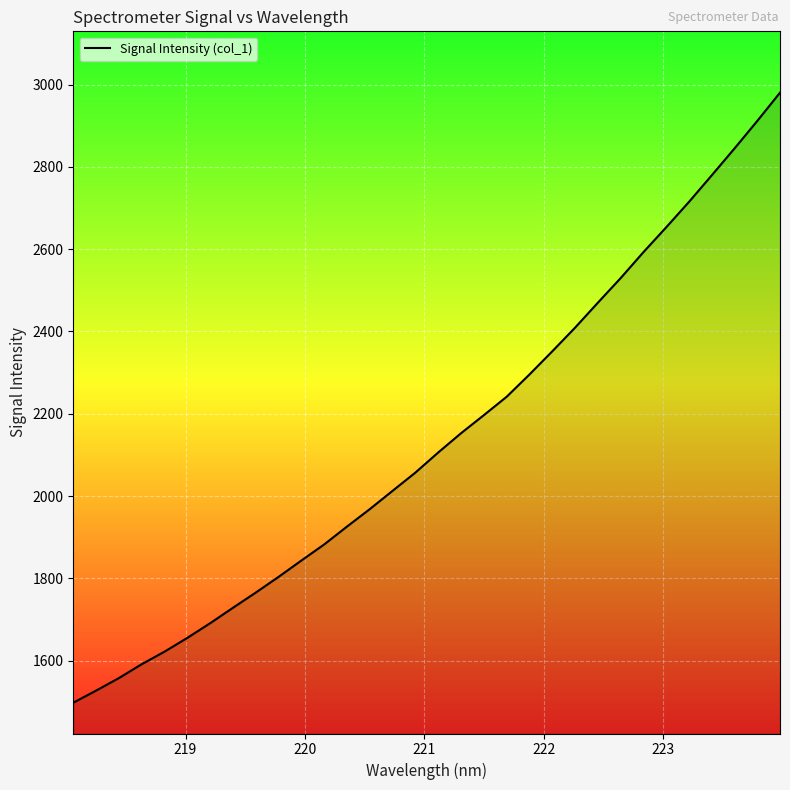

What is the difference between the maximum and minimum values?

1482.4